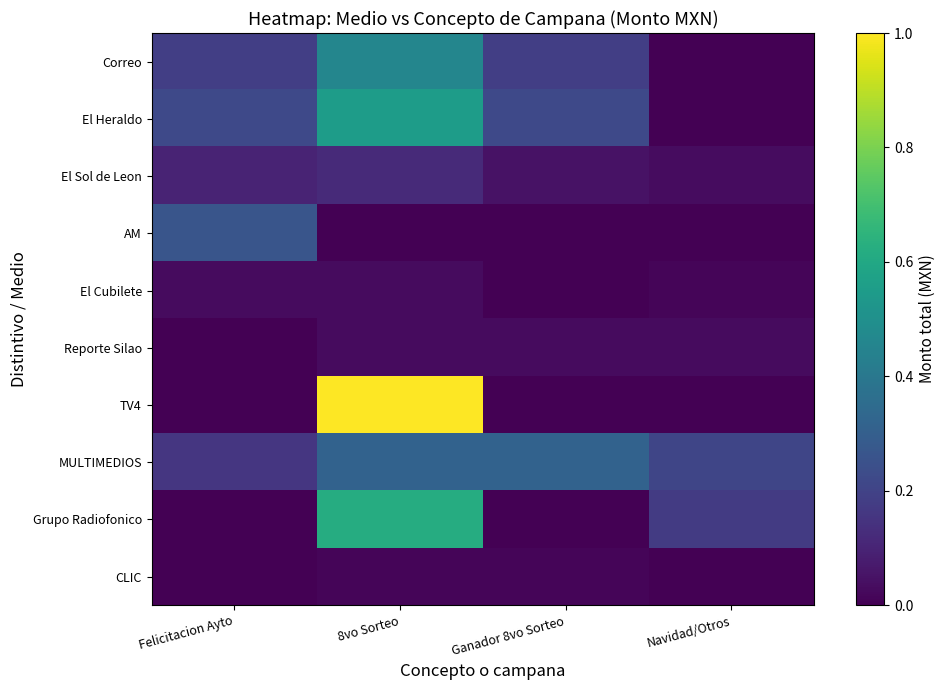

Reading left to right, list all the values displayed in this chart.

Correo: Felicitacion Ayto=0.2	8vo Sorteo=0.5	Ganador 8vo Sorteo=0.2	Navidad/Otros=0.0
El Heraldo: Felicitacion Ayto=0.2	8vo Sorteo=0.6	Ganador 8vo Sorteo=0.2	Navidad/Otros=0.0
El Sol de Leon: Felicitacion Ayto=0.1	8vo Sorteo=0.1	Ganador 8vo Sorteo=0.1	Navidad/Otros=0.0
AM: Felicitacion Ayto=0.3	8vo Sorteo=0.0	Ganador 8vo Sorteo=0.0	Navidad/Otros=0.0
El Cubilete: Felicitacion Ayto=0.0	8vo Sorteo=0.0	Ganador 8vo Sorteo=0.0	Navidad/Otros=0.0
Reporte Silao: Felicitacion Ayto=0.0	8vo Sorteo=0.0	Ganador 8vo Sorteo=0.0	Navidad/Otros=0.0
TV4: Felicitacion Ayto=0.0	8vo Sorteo=1.0	Ganador 8vo Sorteo=0.0	Navidad/Otros=0.0
MULTIMEDIOS: Felicitacion Ayto=0.2	8vo Sorteo=0.3	Ganador 8vo Sorteo=0.3	Navidad/Otros=0.2
Grupo Radiofonico: Felicitacion Ayto=0.0	8vo Sorteo=0.6	Ganador 8vo Sorteo=0.0	Navidad/Otros=0.2
CLIC: Felicitacion Ayto=0.0	8vo Sorteo=0.0	Ganador 8vo Sorteo=0.0	Navidad/Otros=0.0